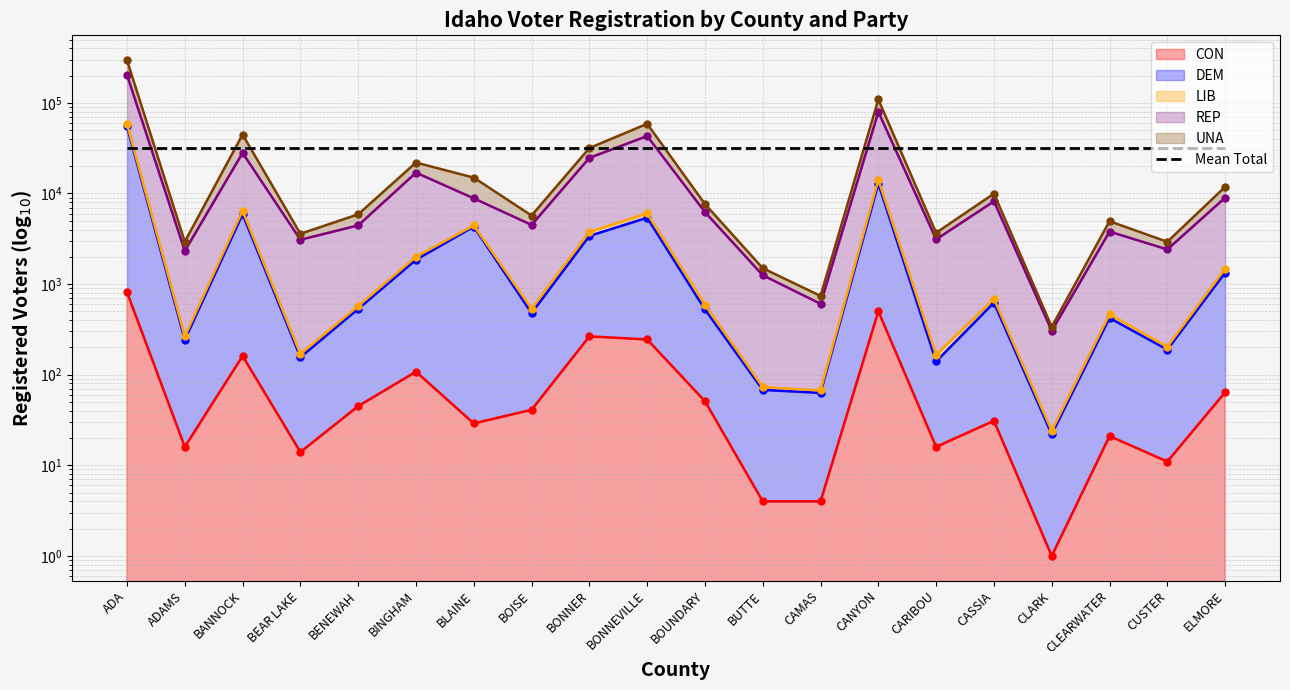

True or false: CON and UNA cross at least once.

False